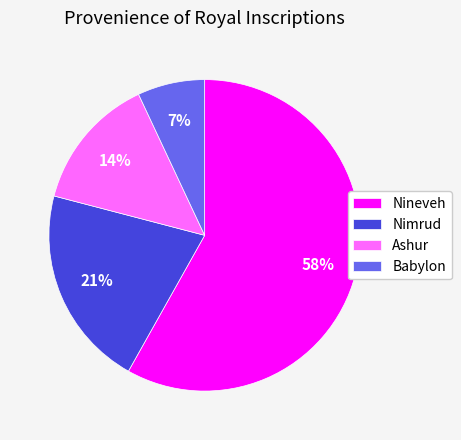

Rank the categories by value from lowest to highest.

Babylon, Ashur, Nimrud, Nineveh